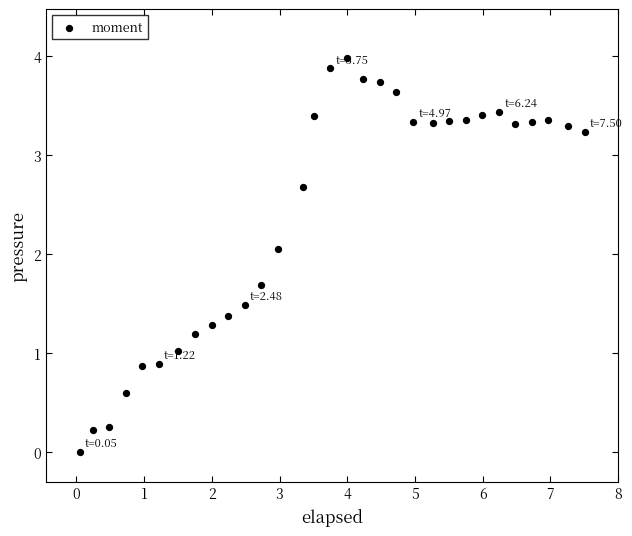

What is the range of Y values (max minus min)?

4.0